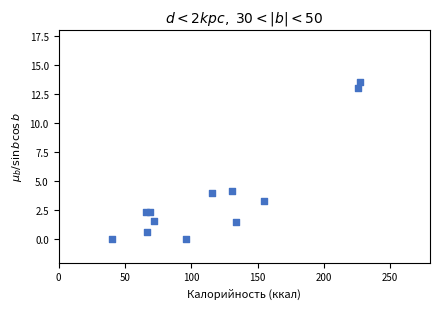

What is the average X value?

116.6